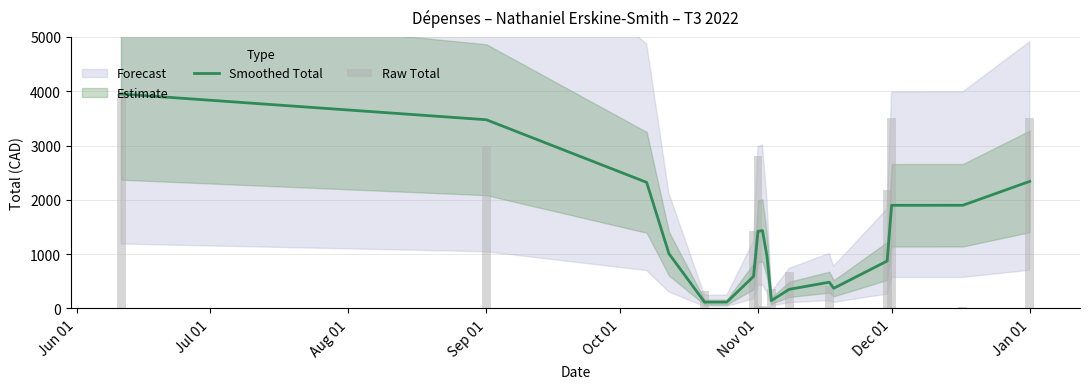

What is the maximum value for Smoothed Total?

3950.0